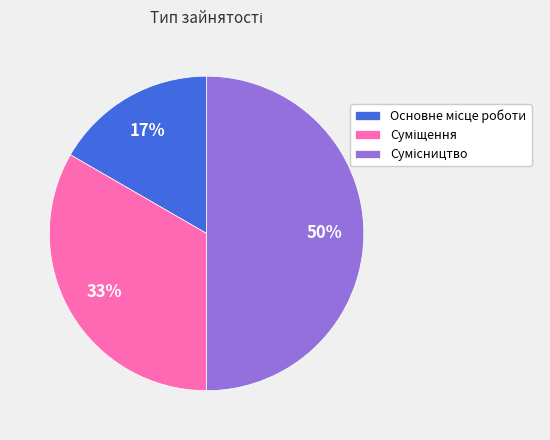

To the nearest percent, what is the difference between the largest and smallest slice percentages?

33%